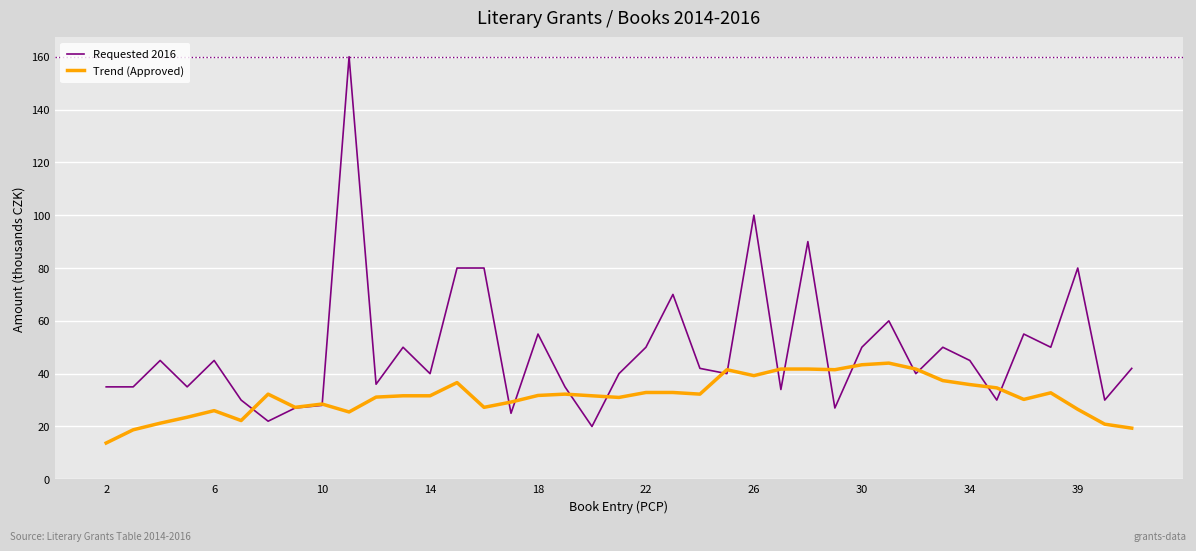

Which series has the widest spread of values?

Requested 2016